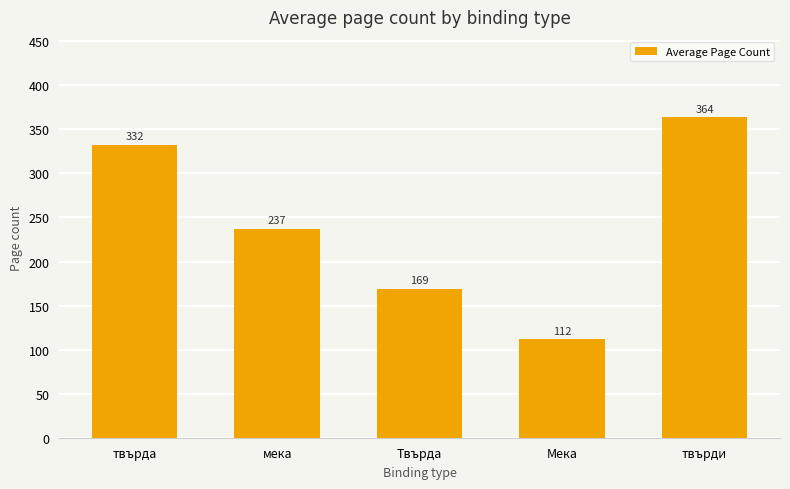

Rank the categories by value from highest to lowest.

твърди, твърда, мека, Твърда, Мека